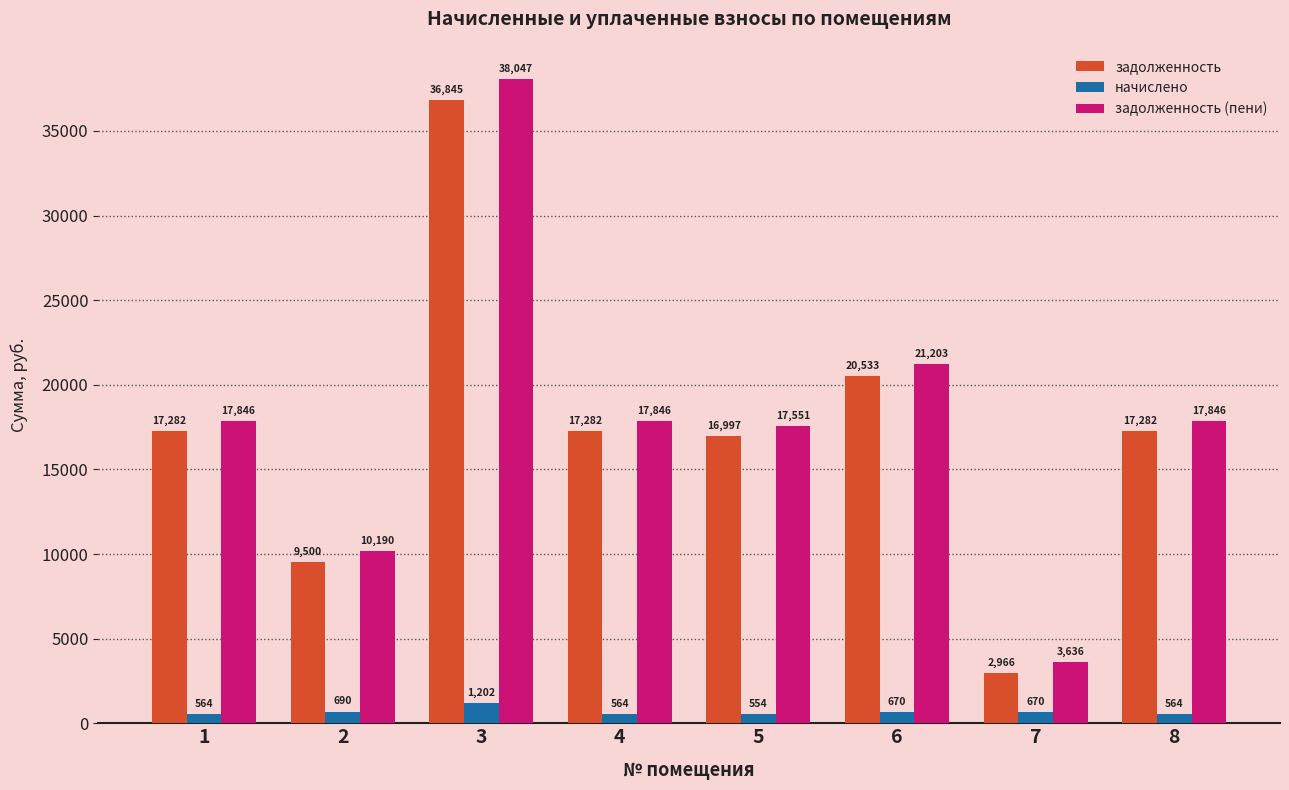

Rank the series by their maximum value, from lowest to highest.

начислено, задолженность, задолженность (пени)